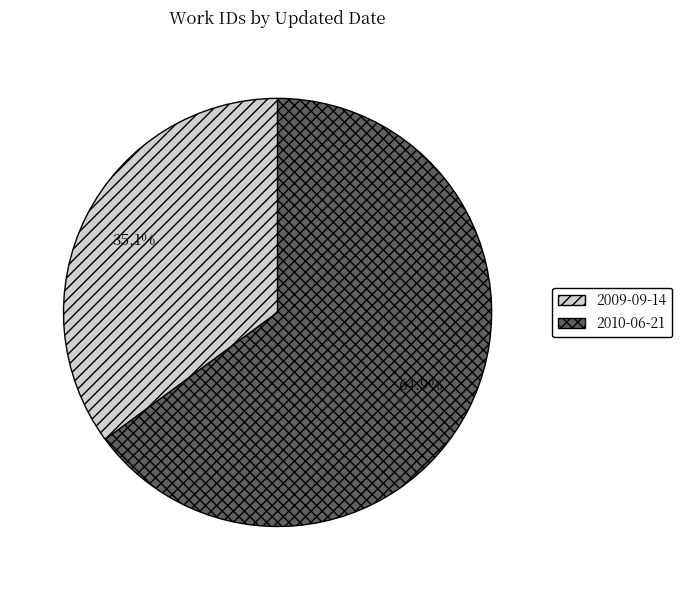

To the nearest percent, what is the difference between the largest and smallest slice percentages?

30%